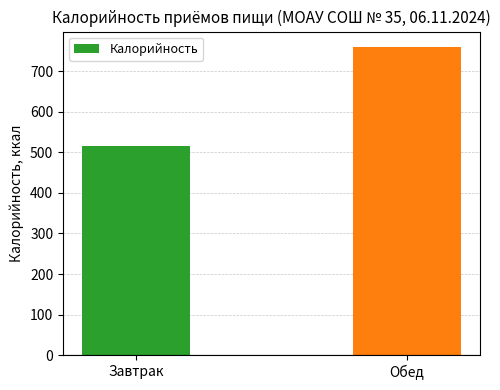

The value at Обед is 759.8. True or false?

True